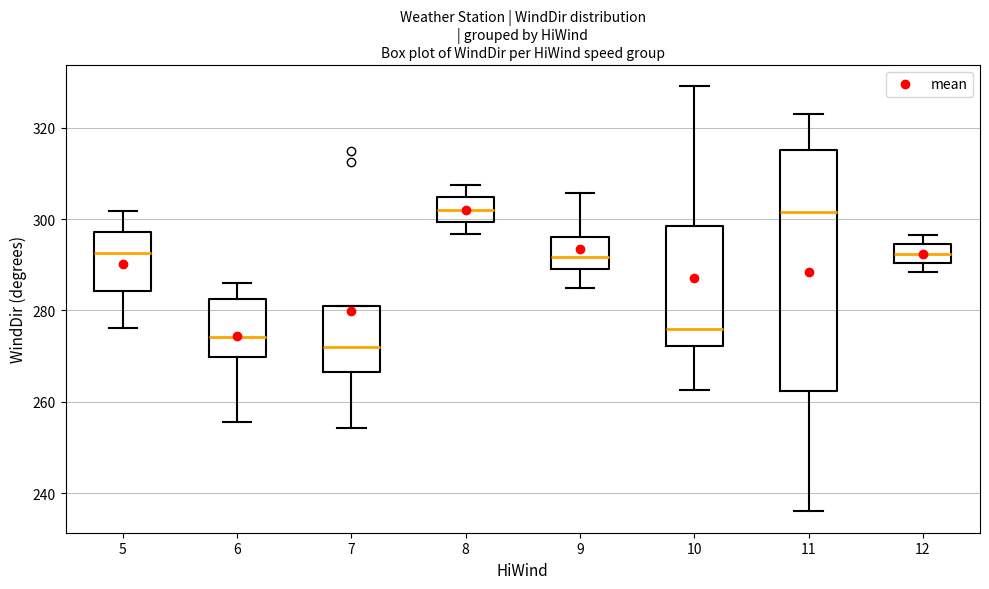

Where does the lower whisker of the box at x = 6 end on the y-axis? The values are not printed on the chart, so give them approximately, as read against the axis.

256